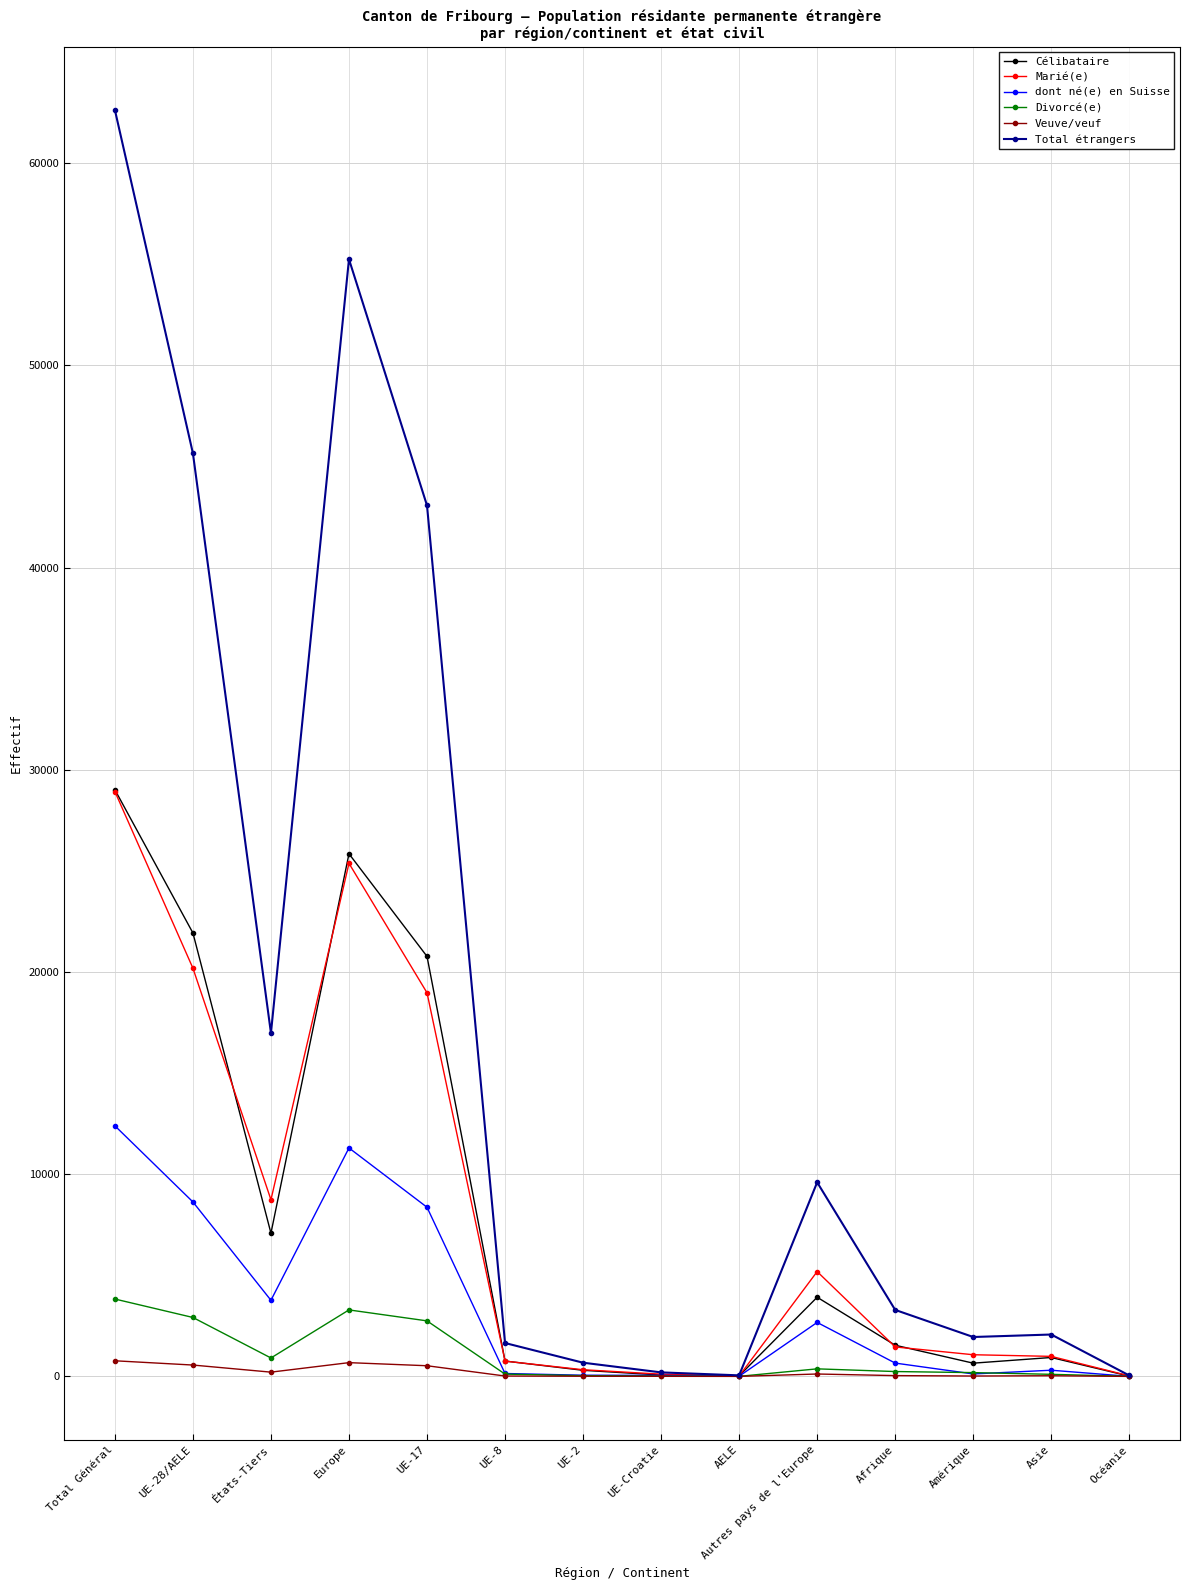

Which label corresponds to the largest value in the chart?

Total Général